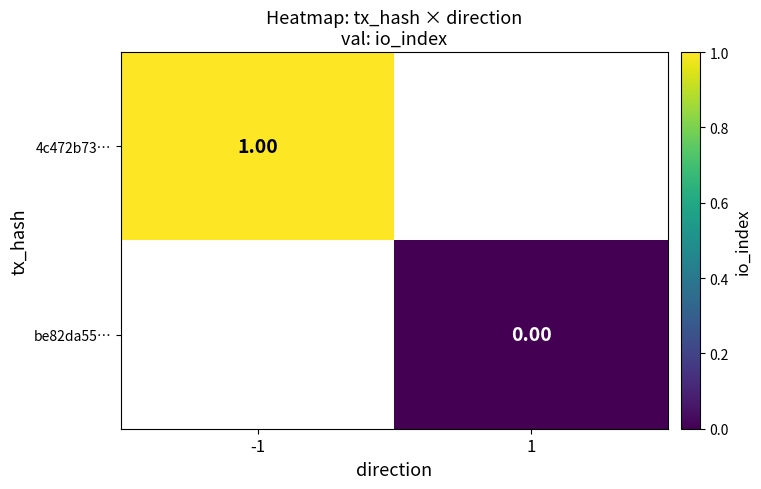

Is the value of 4c472b73… at -1 greater than the value of be82da55… at 1?

Yes